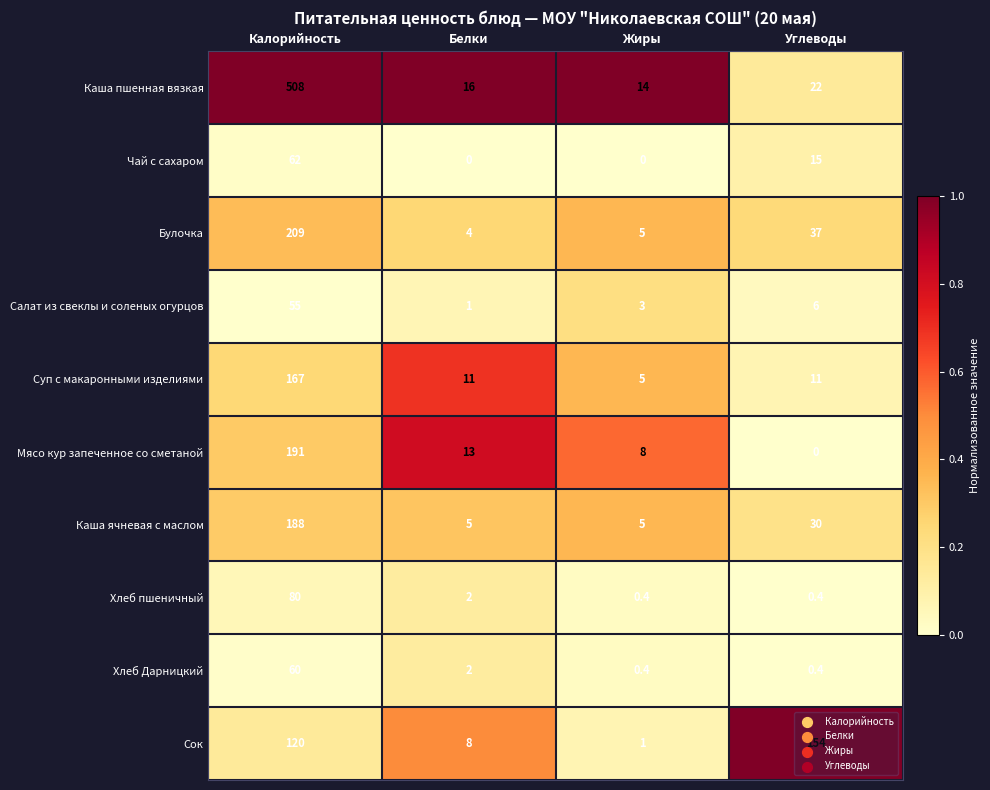

At which category is the sum across all series the highest?

Калорийность